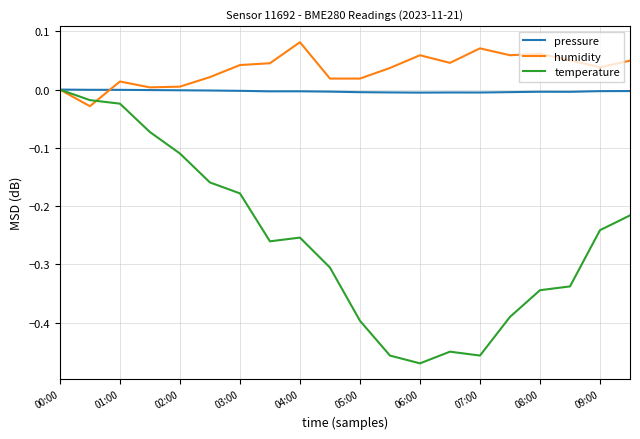

Which series has the largest total across all categories?

humidity